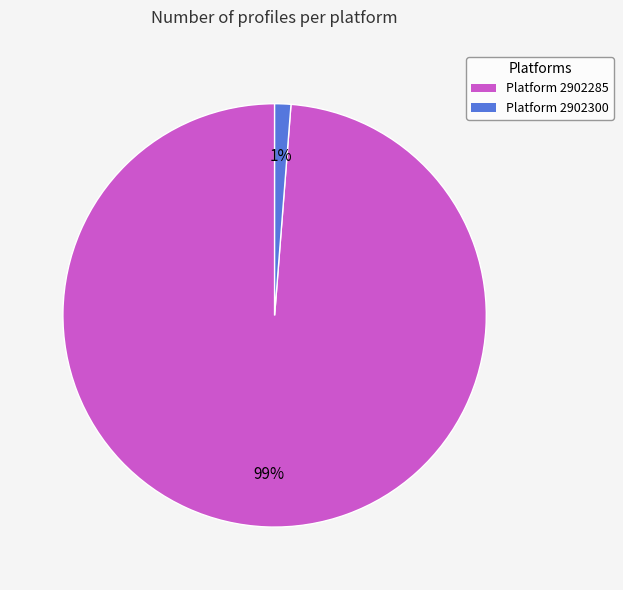

To the nearest percent, what is the difference between the largest and smallest slice percentages?

98%